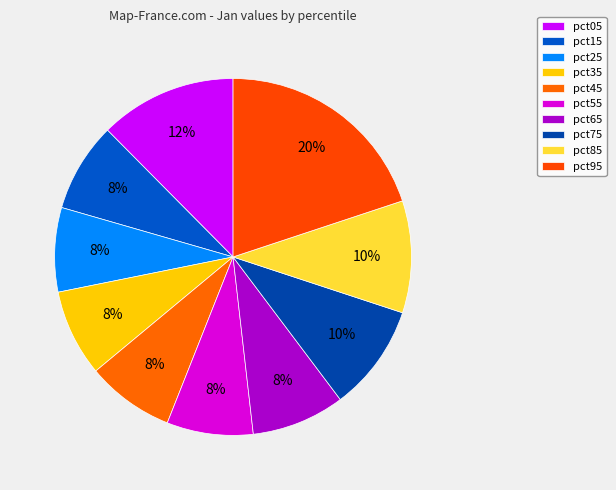

Is it true that pct75 is 10% of the pie?

True